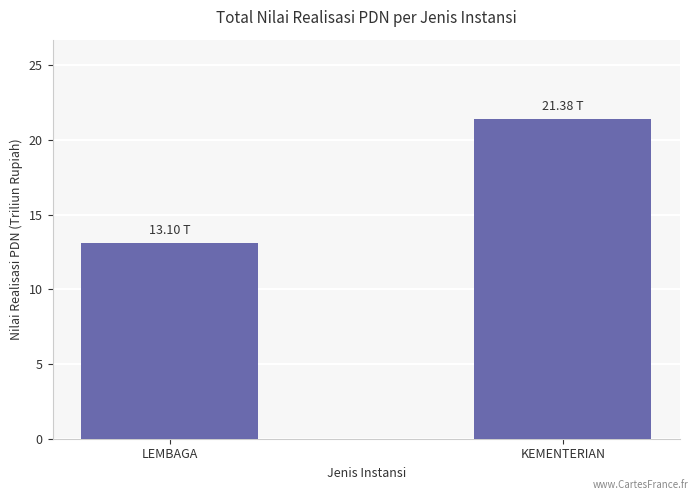

What is the ratio of the value at LEMBAGA to the value at KEMENTERIAN?

0.6